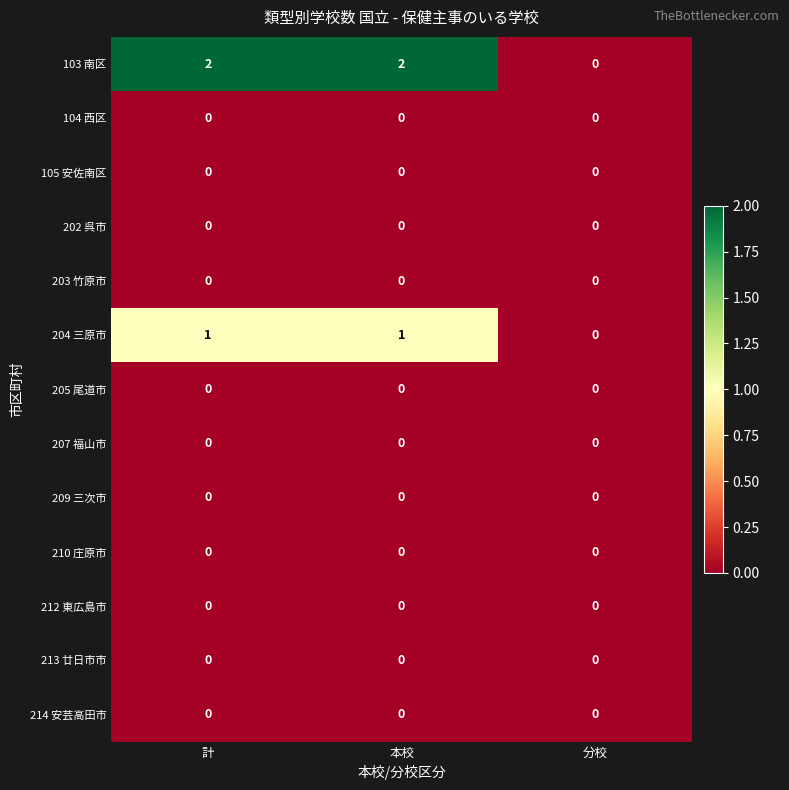

At how many categories does at least one series exceed 1?

2